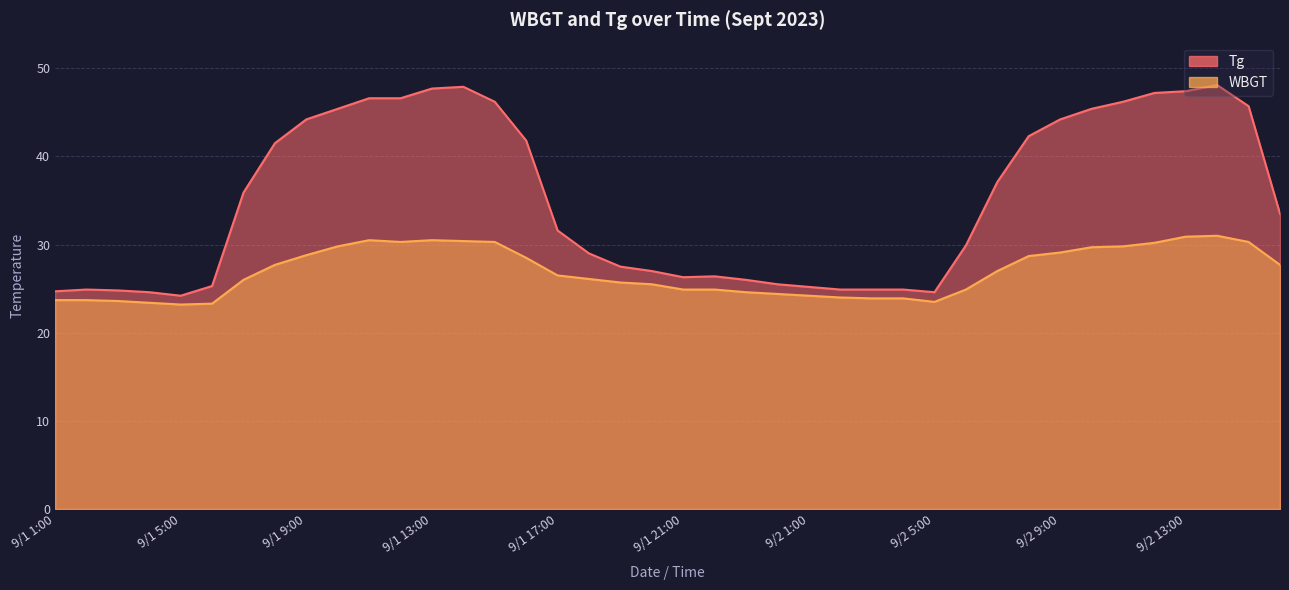

Which series has the largest total across all categories?

Tg